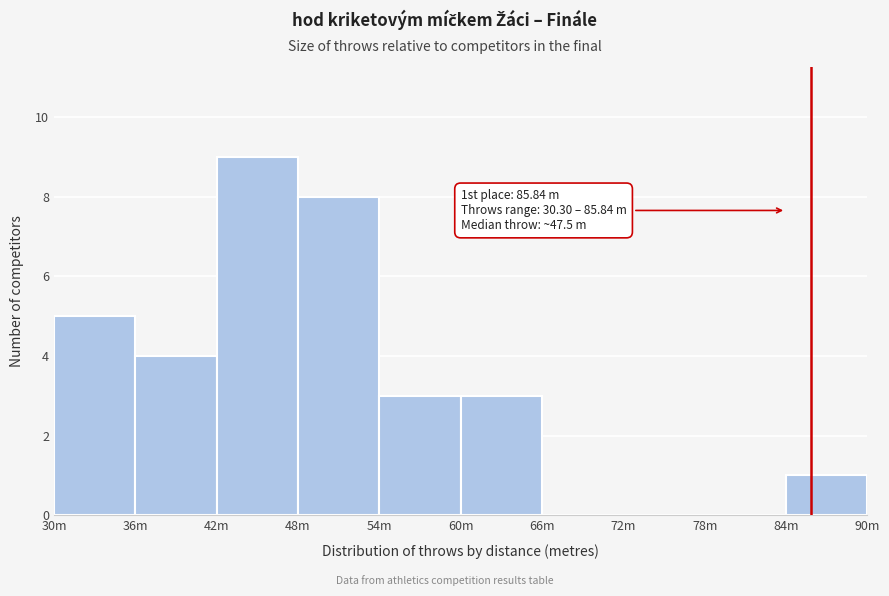

Reading right to left, transcribe all the data shown in this chart.

84m=1	78m=0	72m=0	66m=0	60m=3	54m=3	48m=8	42m=9	36m=4	30m=5